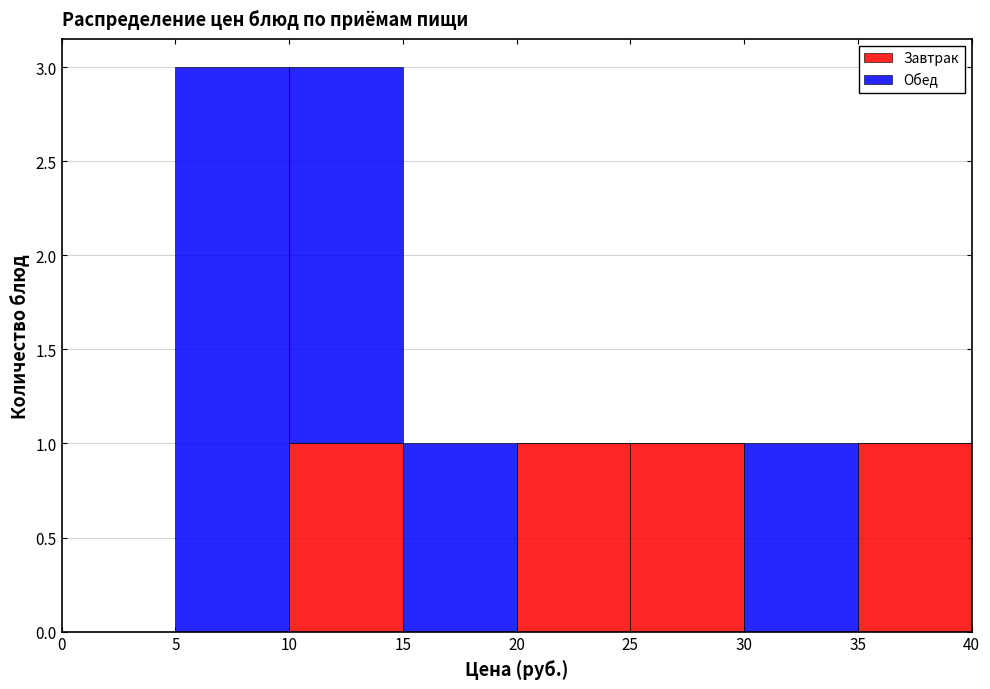

What is the total height of the stacked bar covering 10 to 15 on the x-axis? The values are not printed on the chart, so give them approximately, as read against the axis.

3